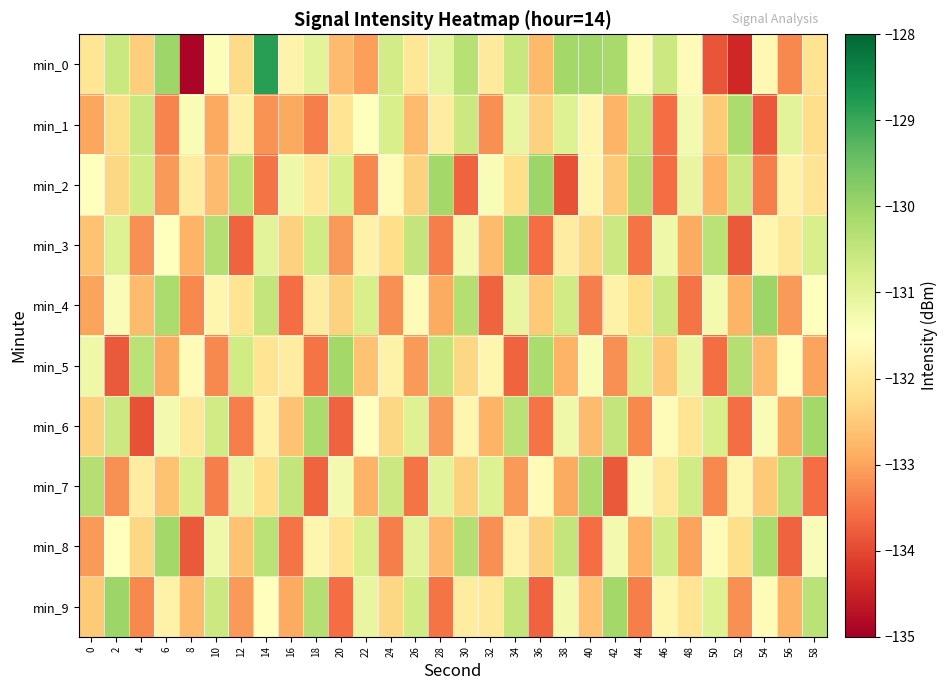

What is the total value across all series at 0?

-1321.6